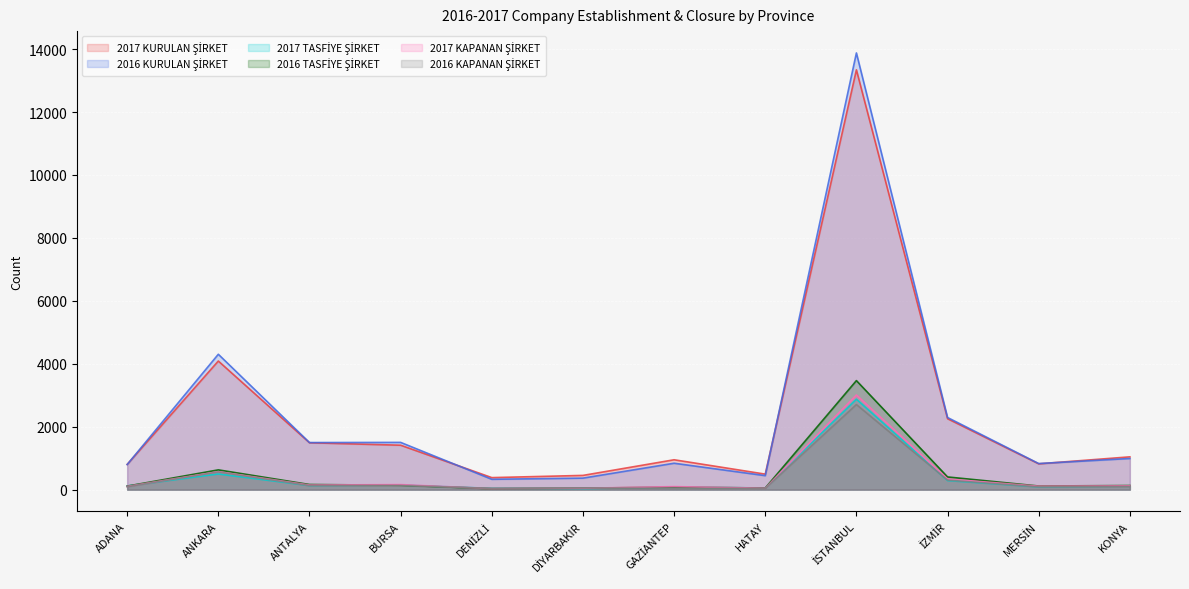

Where is the first local minimum for 2016 TASFİYE ŞİRKET?

DENİZLİ